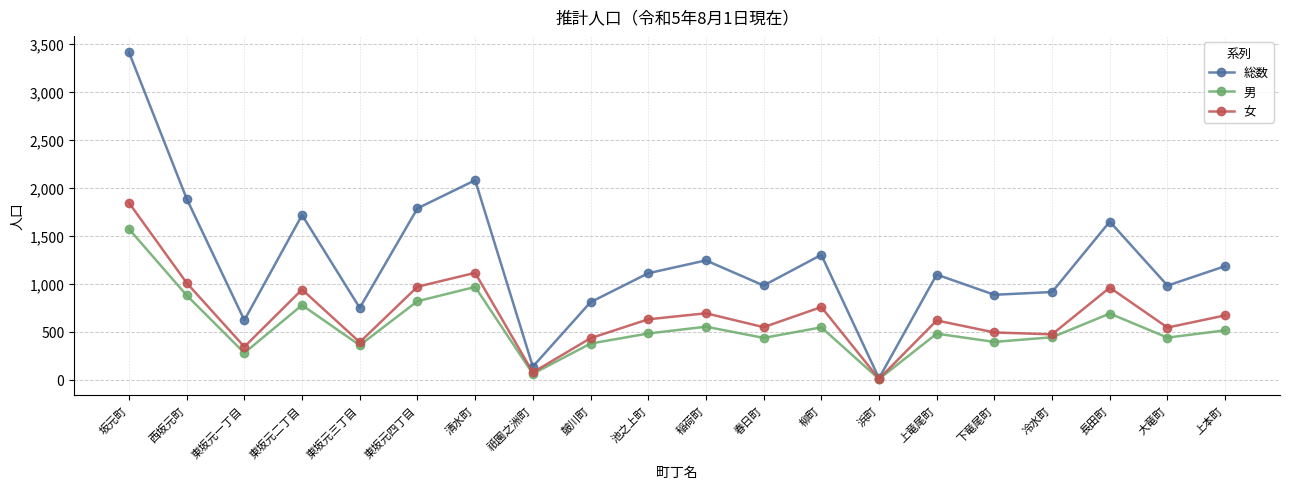

Count the number of categories in the chart.

20